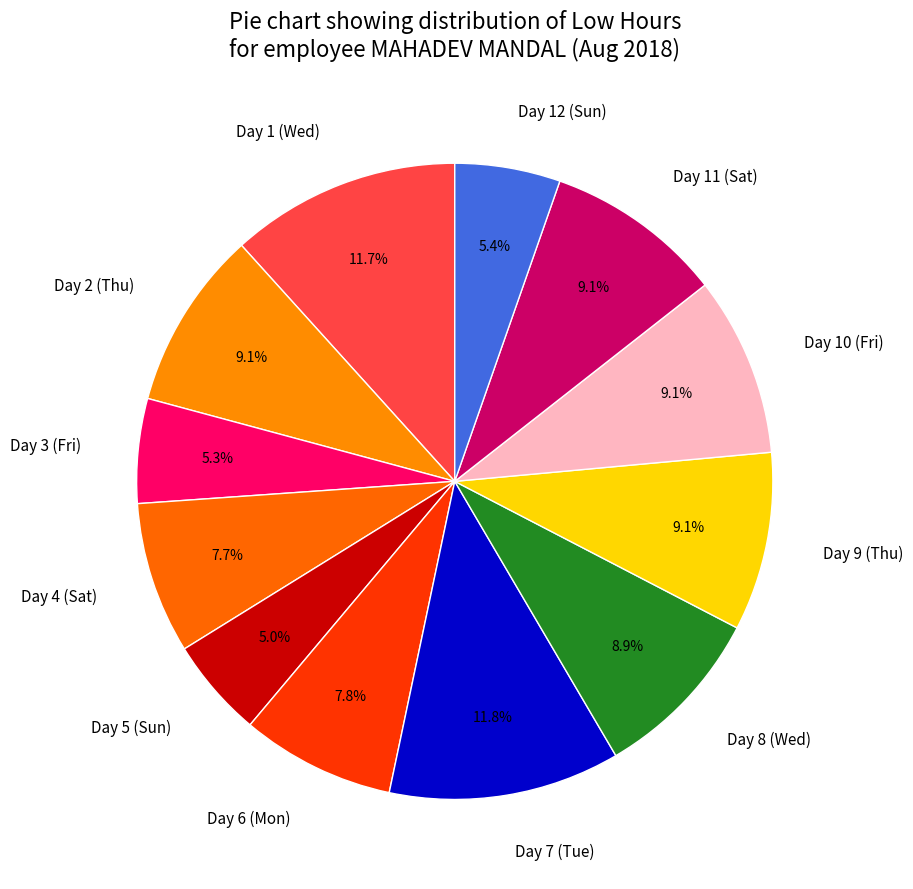

Between Day 11 (Sat) and Day 1 (Wed), which is larger?

Day 1 (Wed)